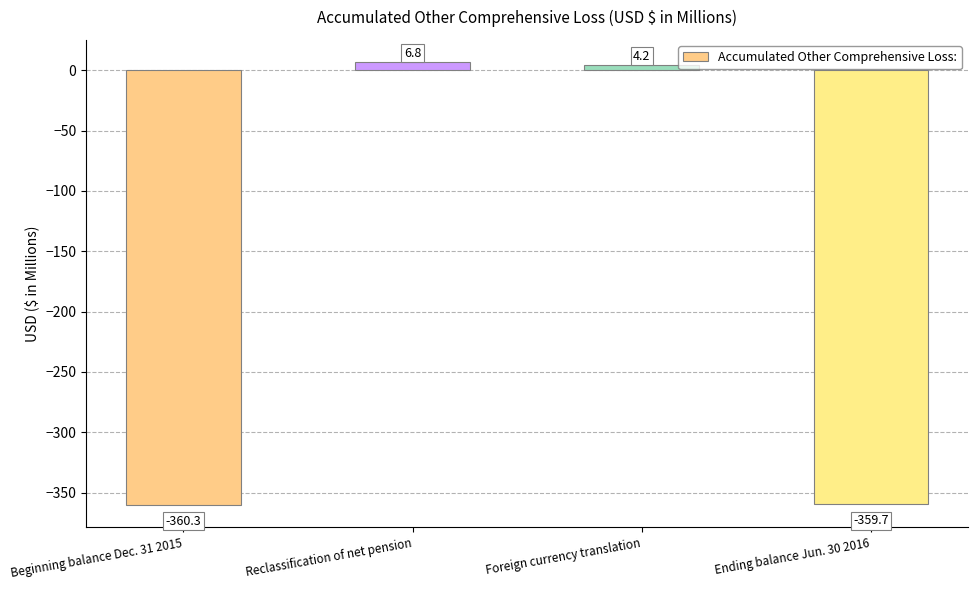

What is the change in value from Beginning balance Dec. 31 2015 to Foreign currency translation?

+364.5